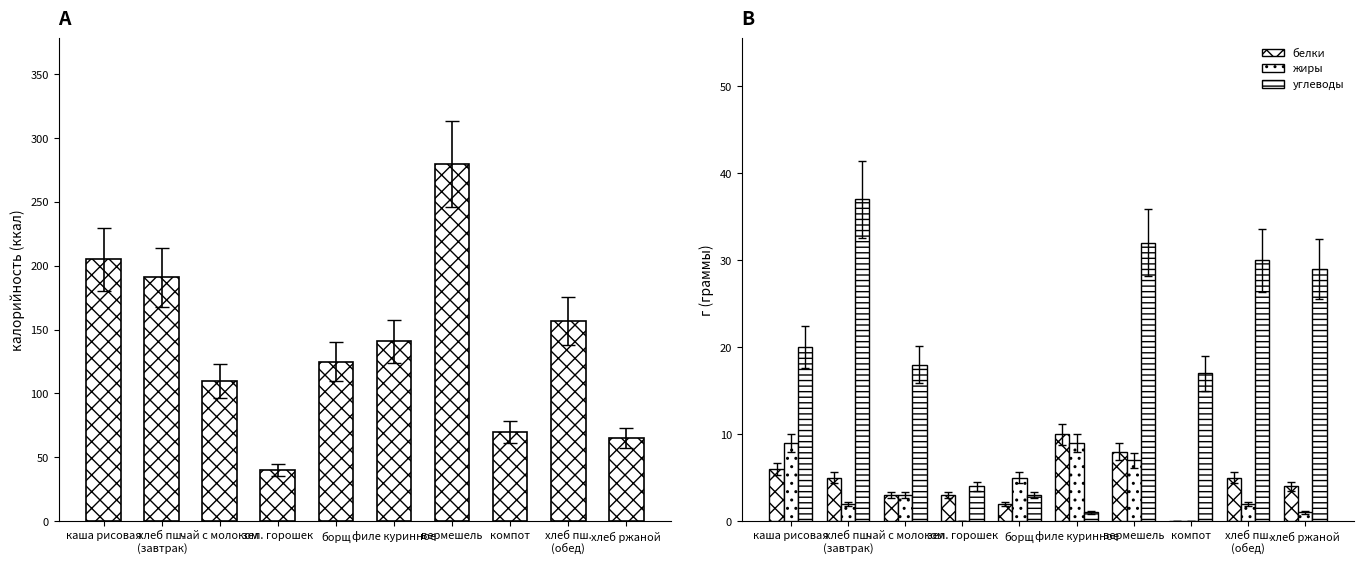

Which series has the widest spread of values?

калорийность